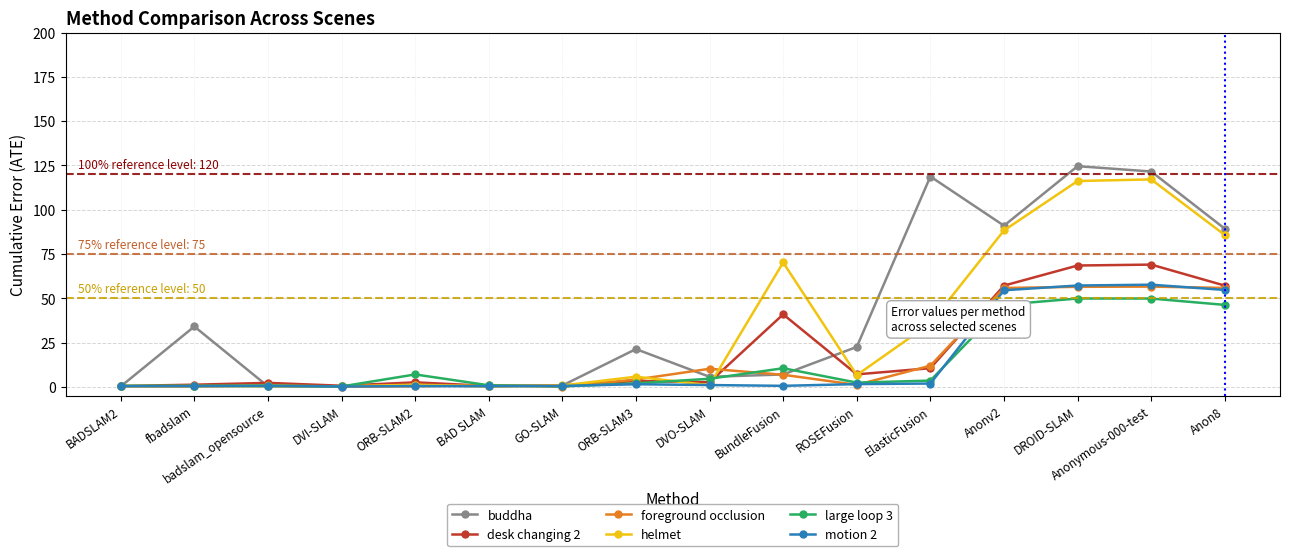

The motion 2 series shows 0.6 at BundleFusion. True or false?

True